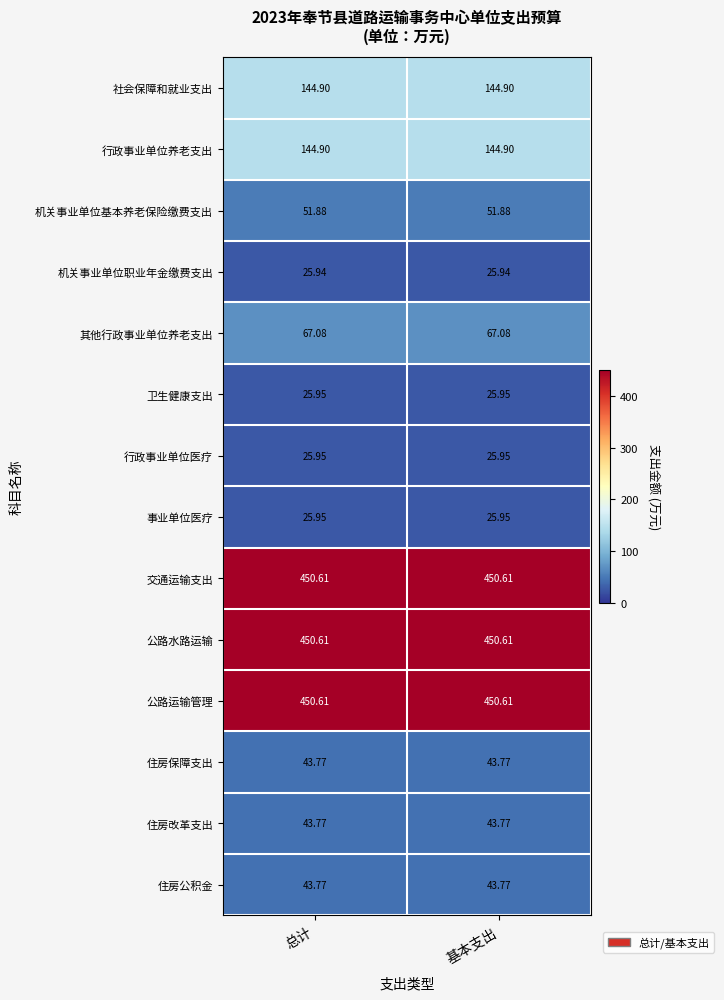

Is the value of 住房保障支出 at 总计 greater than the value of 社会保障和就业支出 at 基本支出?

No